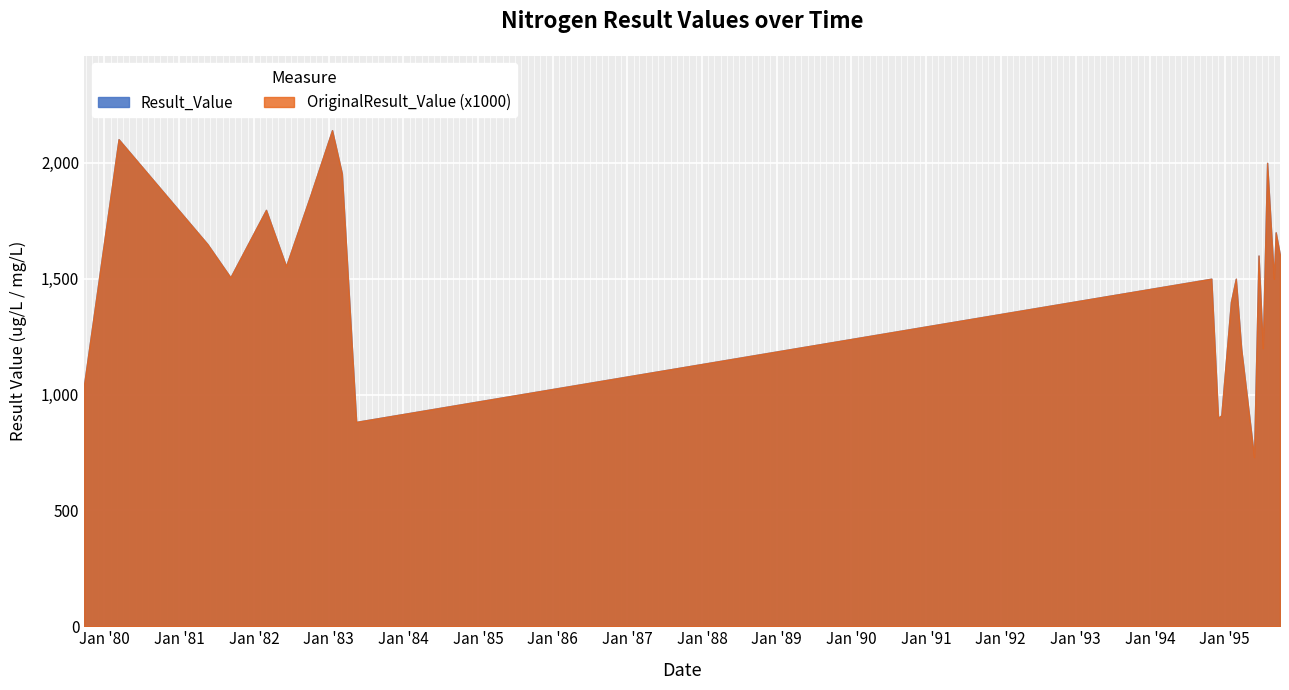

What value does the OriginalResult_Value series have at 1983-03-07?

2.0